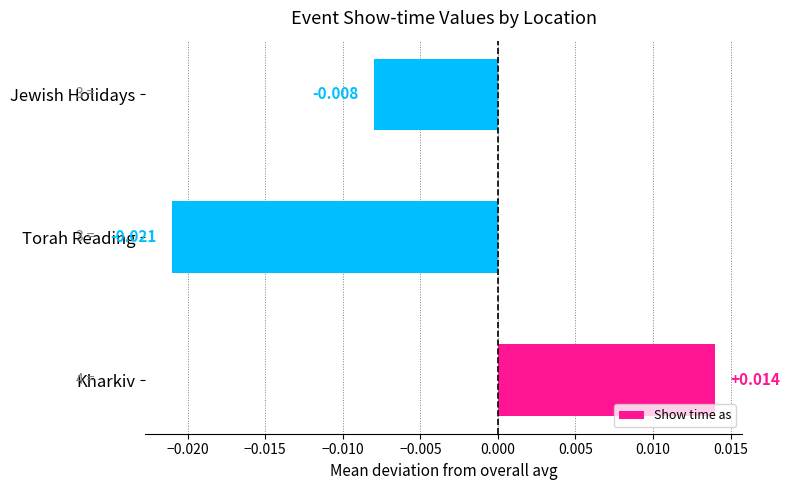

List the labels in order of value, smallest first.

Torah Reading, Jewish Holidays, Kharkiv